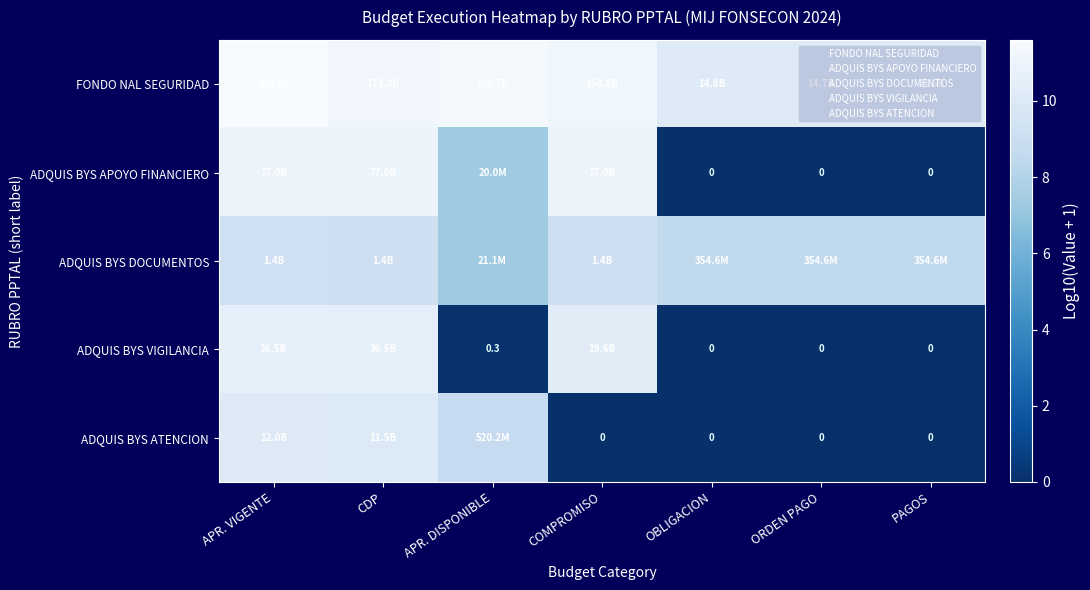

Which has a higher value, ORDEN PAGO or OBLIGACION?

OBLIGACION